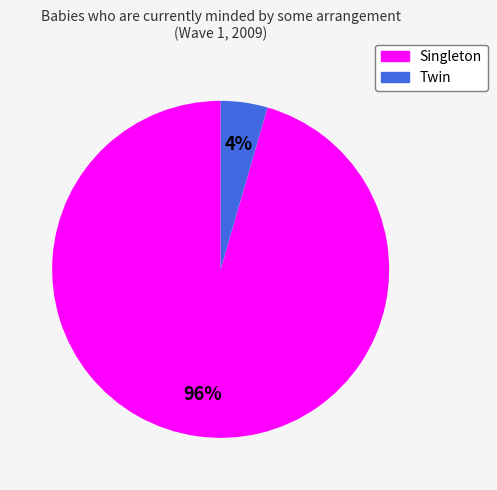

Rank the categories by value from highest to lowest.

Singleton, Twin